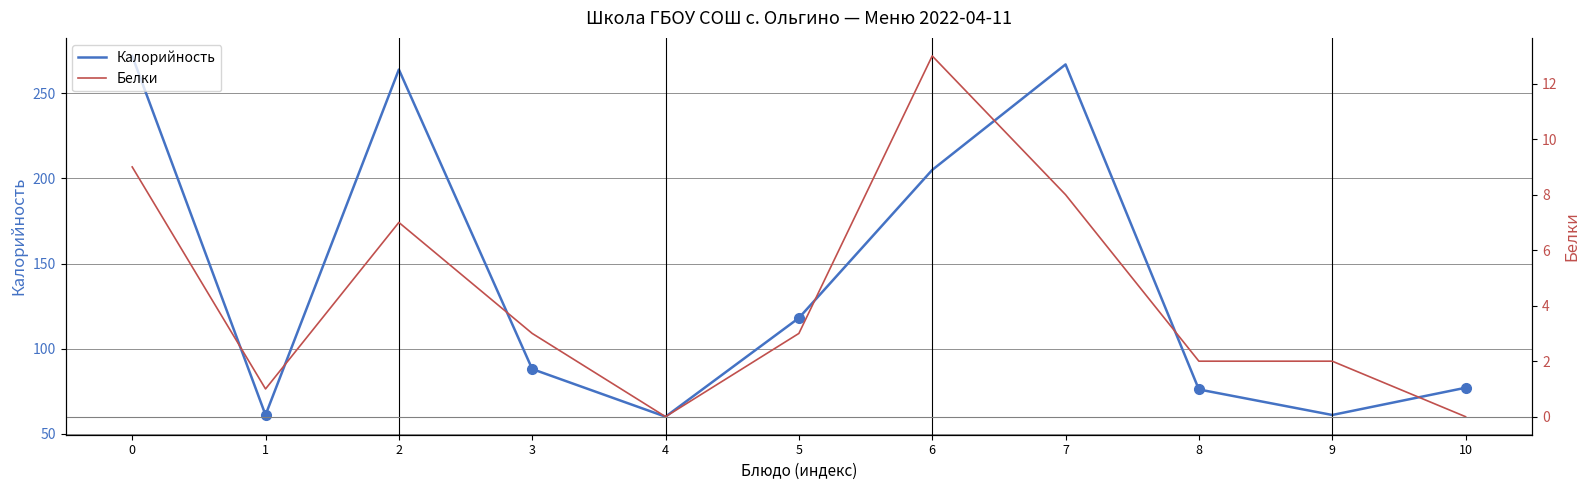

How many categories are shown in the chart?

11